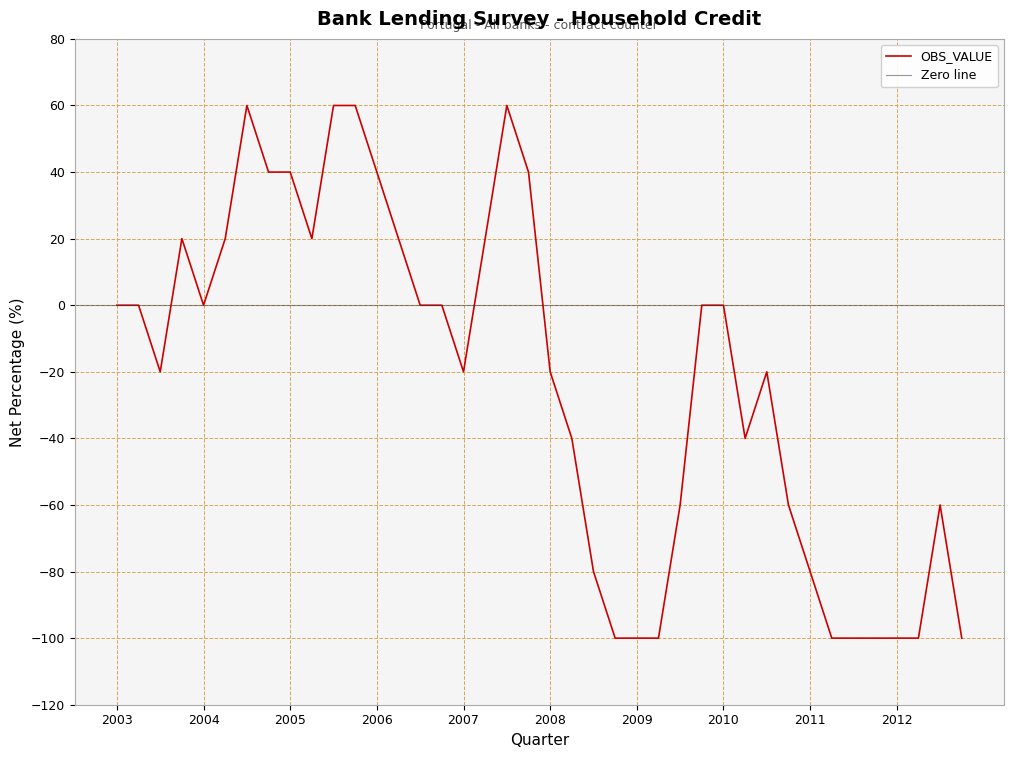

Reading left to right, extract all data points from this chart.

0	0	-20	20	0	20	60	40	40	20	60	60	40	20	0	0	-20	20	60	40	-20	-40	-80	-100	-100	-100	-60	0	0	-40	-20	-60	-80	-100	-100	-100	-100	-100	-60	-100